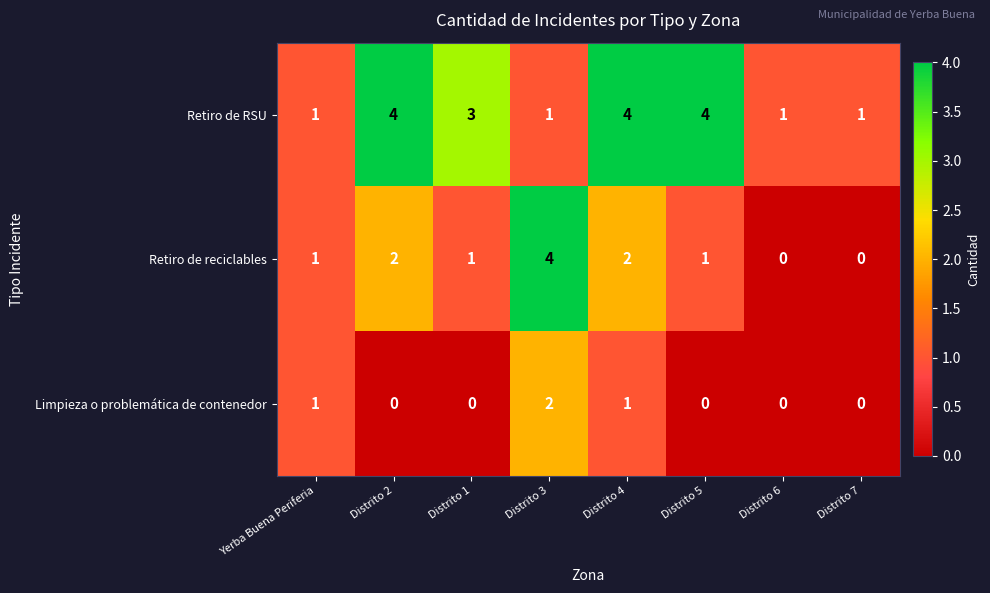

Which series has the largest range (max minus min)?

Retiro de reciclables